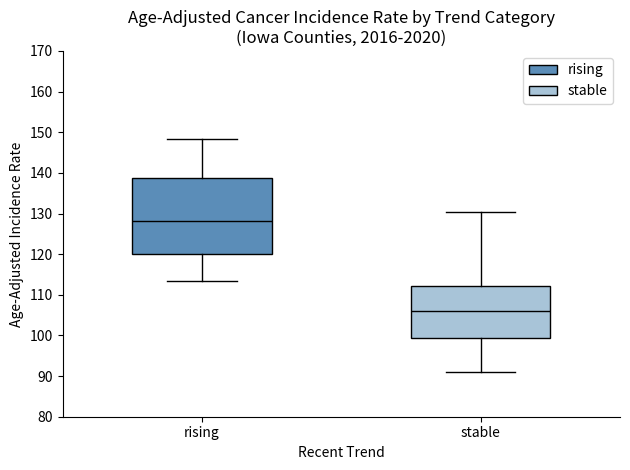

Reading left to right, read every box against the y-axis: the position of its median line, the range the box covers, and the ends of its whiskers. The values are not printed on the chart, so give them approximately, as read against the axis.

rising: median 128, box 120 to 139, whiskers 113 to 148
stable: median 106, box 99 to 112, whiskers 91 to 130